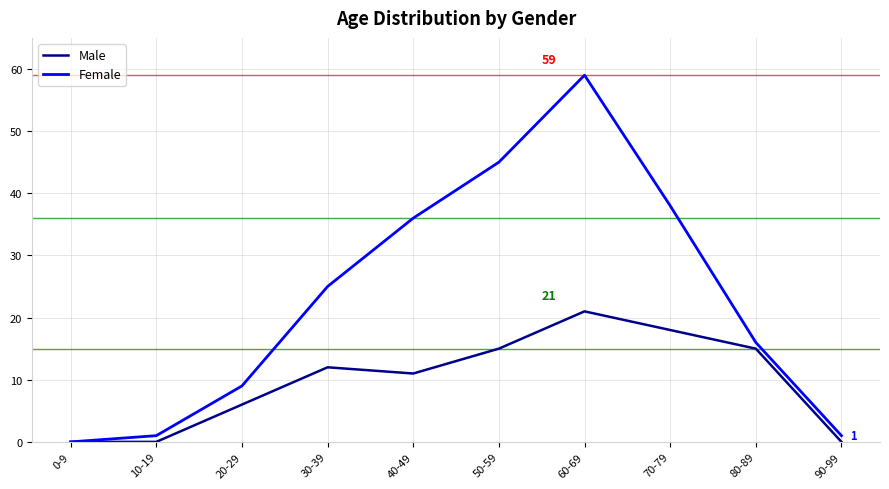

What is the difference between the Female values at 20-29 and 10-19?

8